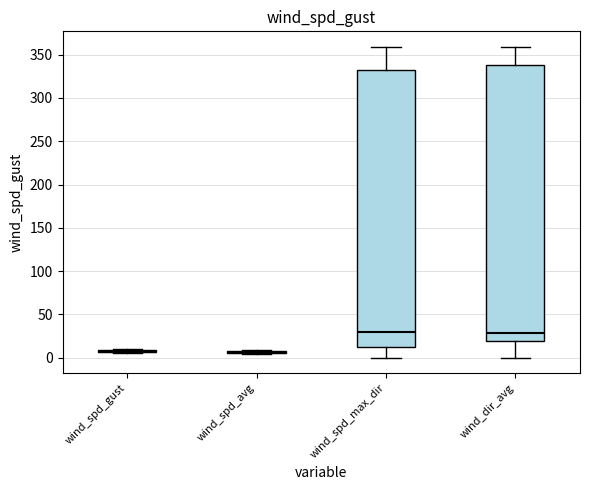

Reading left to right, transcribe this box plot: for each box, give where its median line is, the range the box spans, and where its two whiskers end, as read against the y-axis. The values are not printed on the chart, so give them approximately, as read against the axis.

wind_spd_gust: box collapsed to a line at 5, whiskers 5 to 10
wind_spd_avg: box collapsed to a line at 5, whiskers 5 to 10
wind_spd_max_dir: median 30, box 15 to 330, whiskers 0 to 360
wind_dir_avg: median 30, box 20 to 340, whiskers 0 to 360